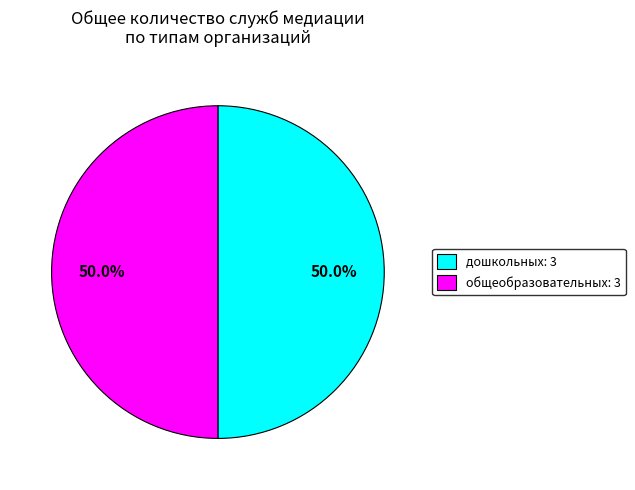

What percentage do дошкольных: 3 and общеобразовательных: 3 together represent?

100.0%